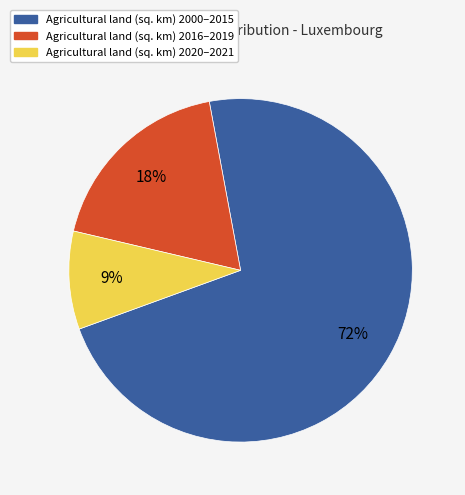

Is it true that Agricultural land (sq. km) 2016–2019 is 9% of the pie?

False